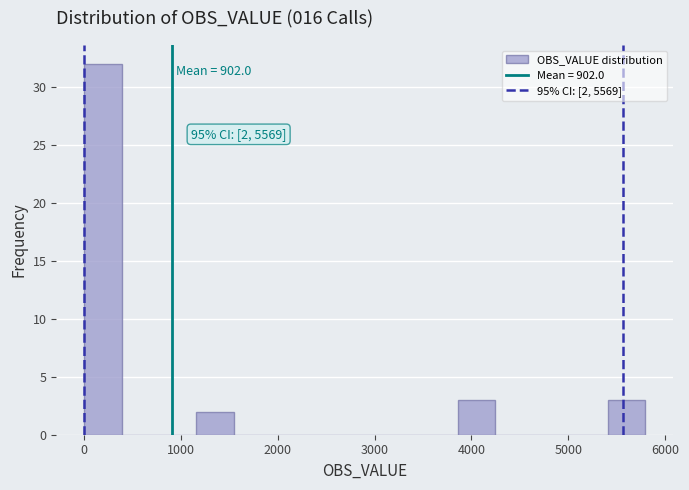

Around what value on the x-axis is the tallest bar? Give the approximate position of its centre, as read against the axis.

200